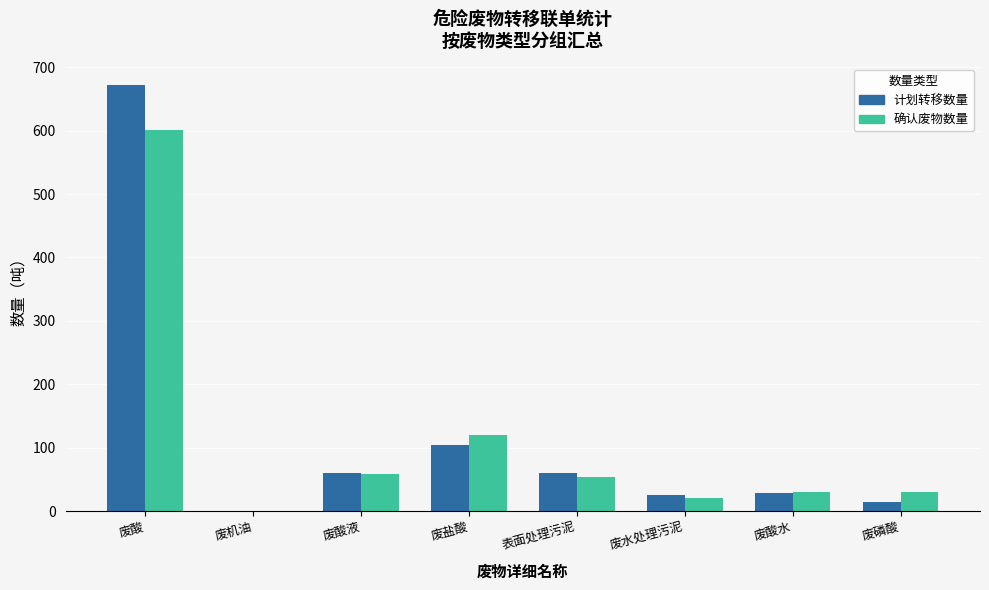

Is it true that 确认废物数量 equals 82.8 at 表面处理污泥?

False